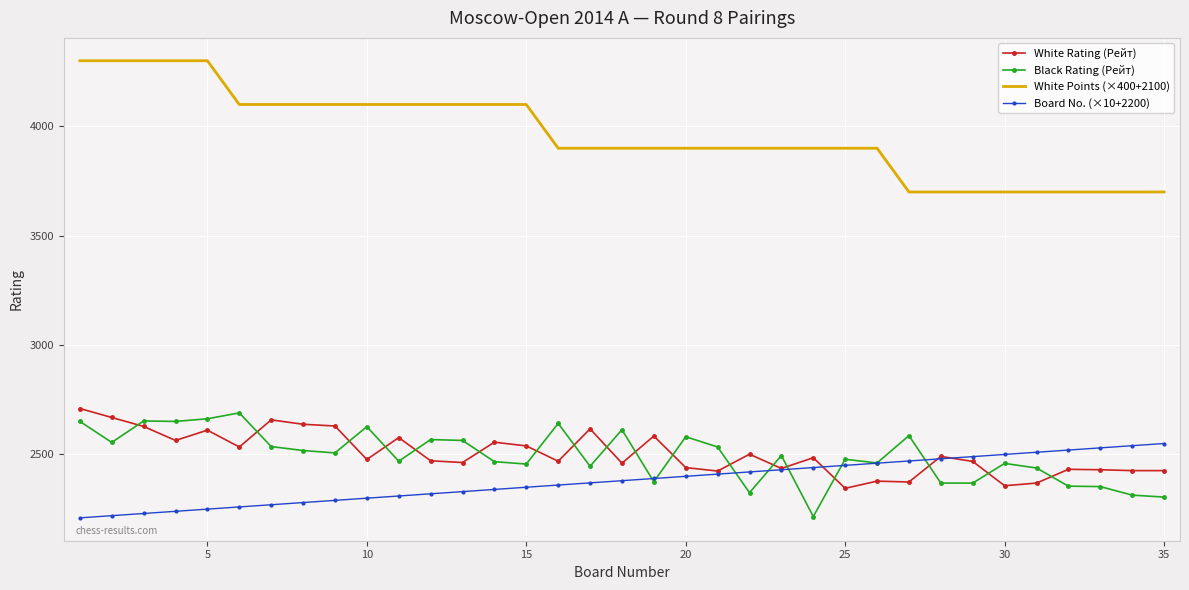

Which series has the largest total across all categories?

White Points (×400+2100)